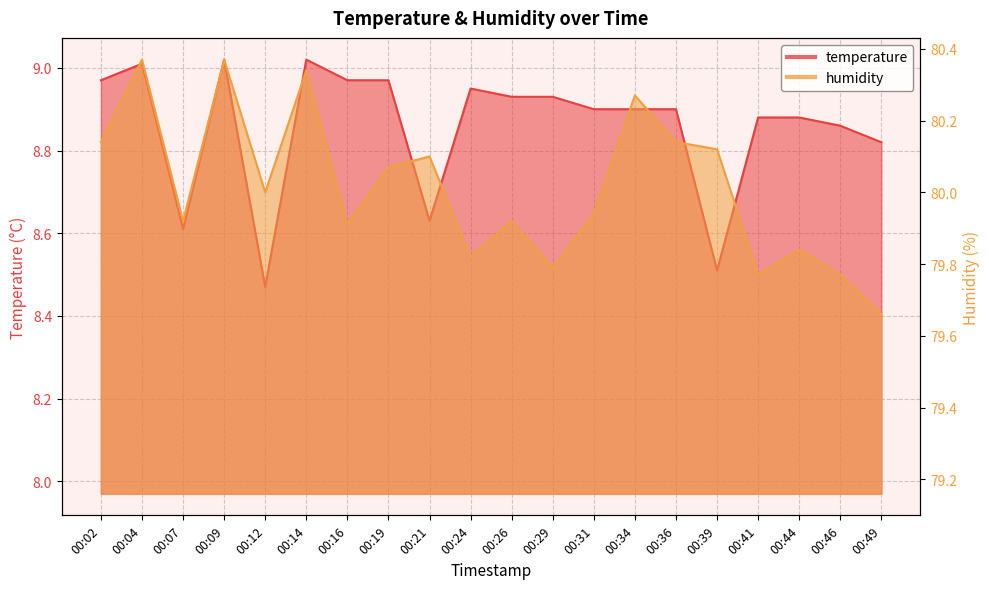

What are all the series names shown in the legend?

temperature, humidity